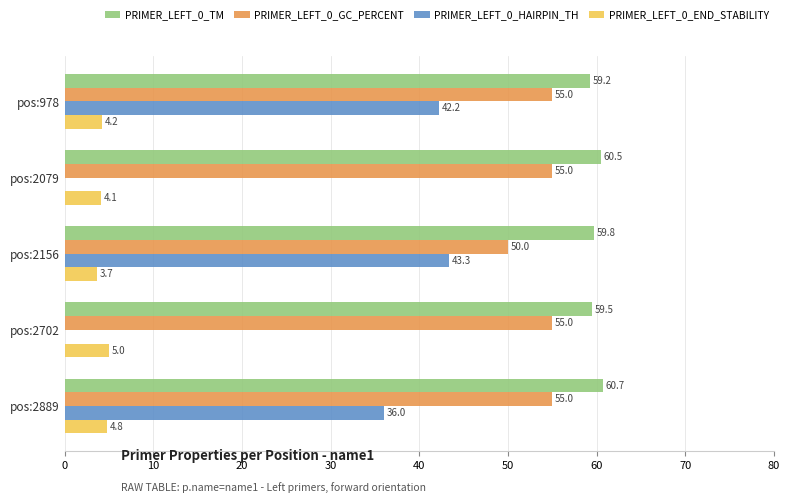

True or false: PRIMER_LEFT_0_TM has a value of 18.2 at pos:2156.

False